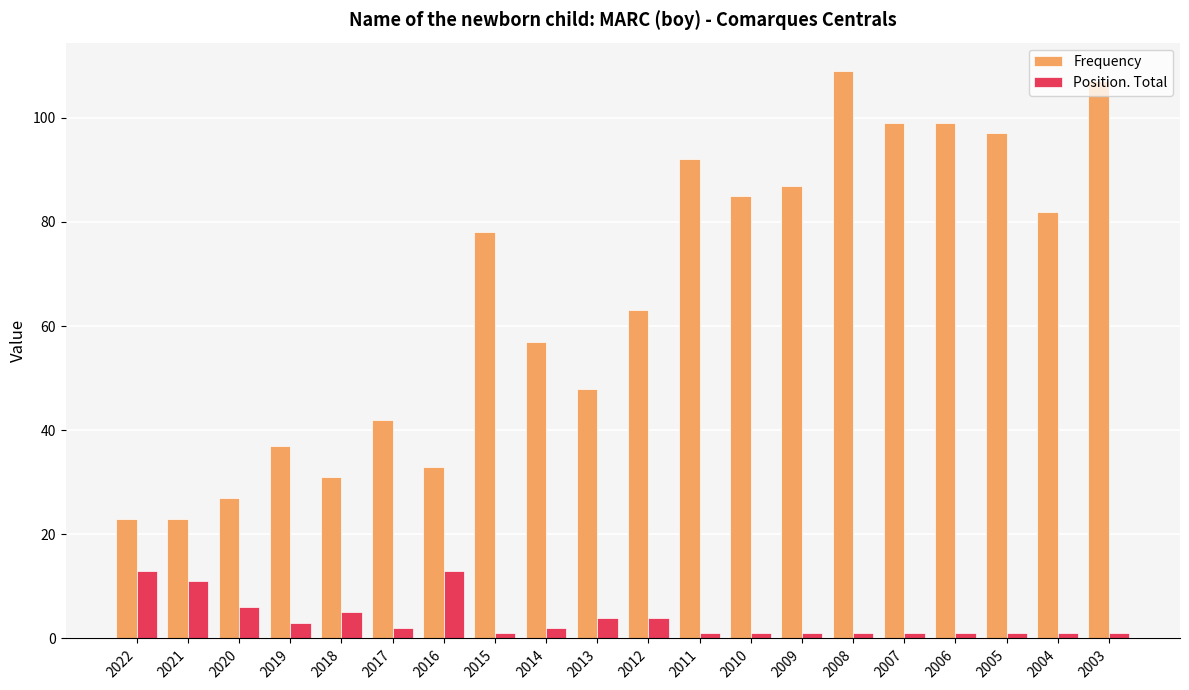

Is it true that Position. Total equals 2 at 2017?

True